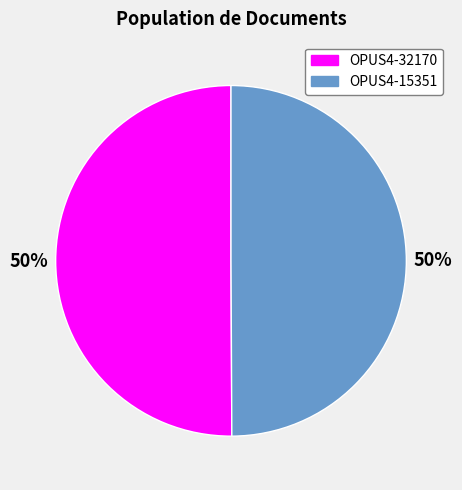

What percentage is the OPUS4-32170 slice, to the nearest percent?

50%